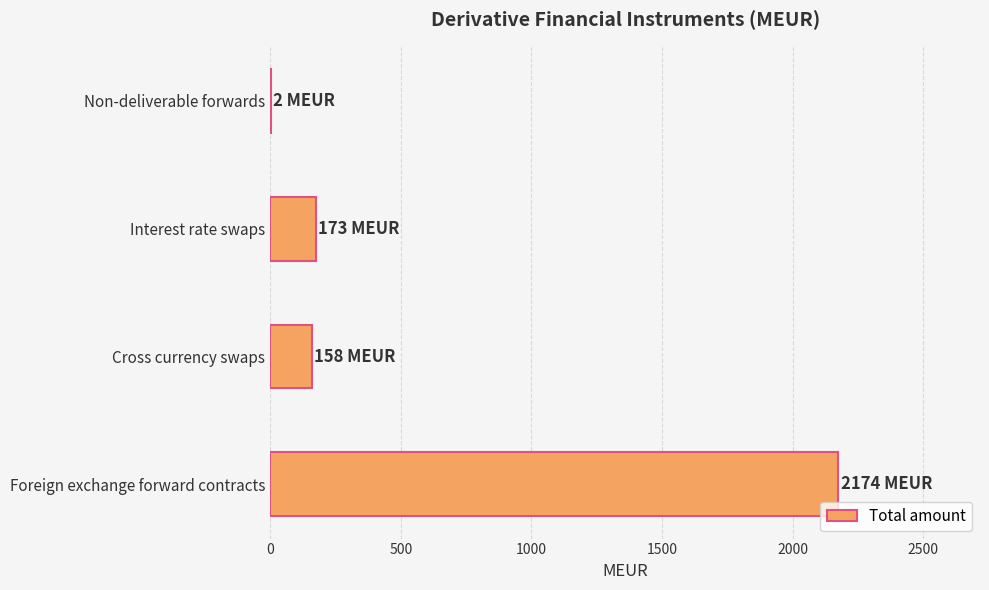

Between Non-deliverable forwards and Foreign exchange forward contracts, which is larger?

Foreign exchange forward contracts